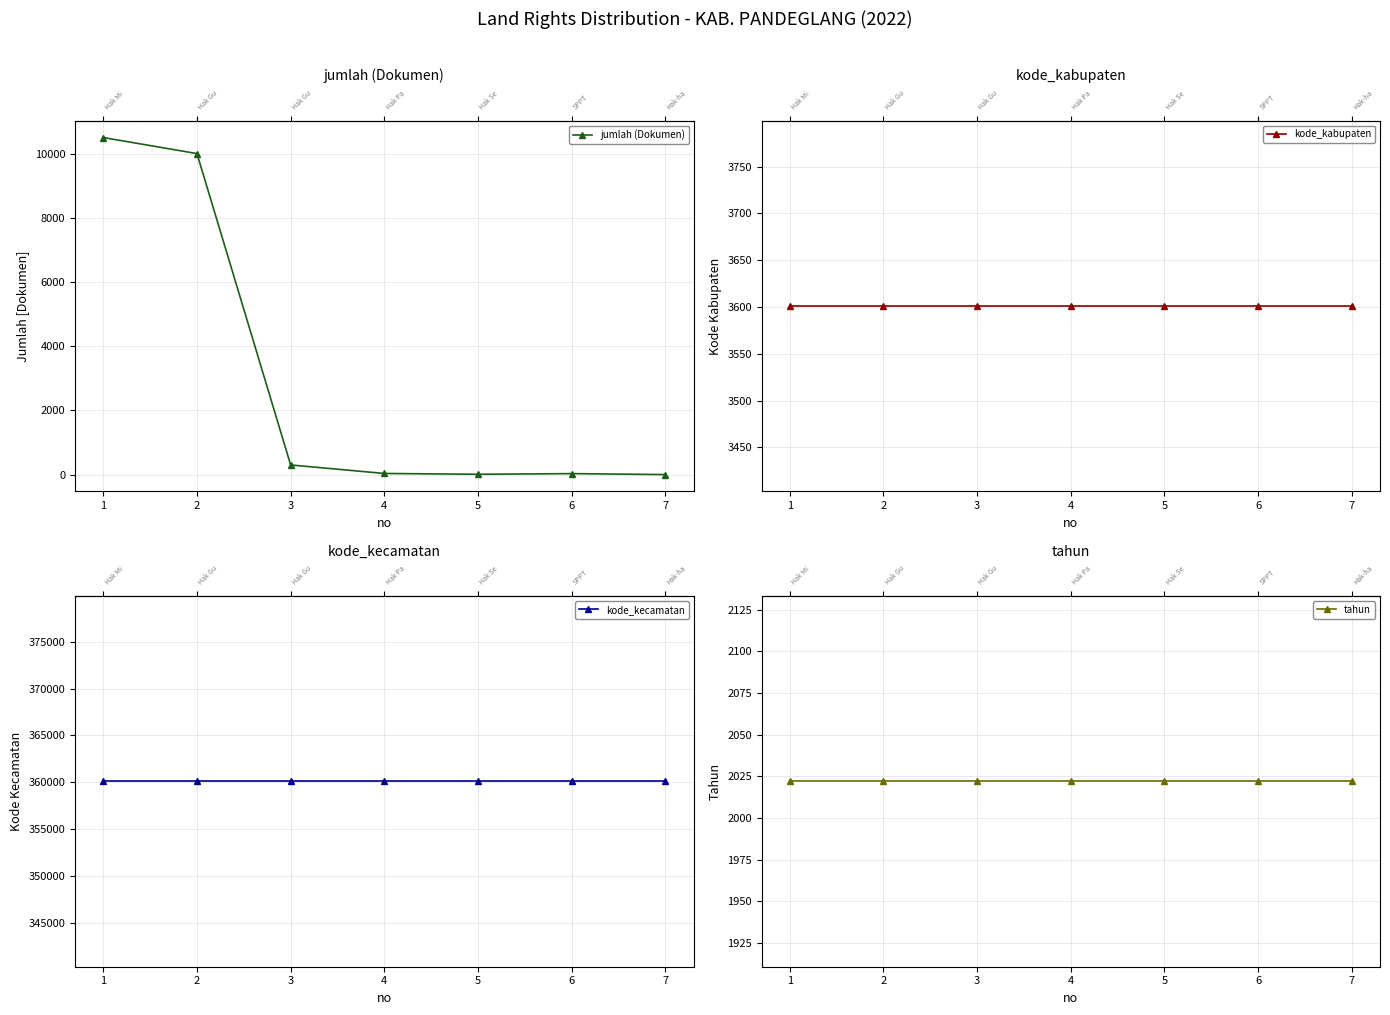

What are all the series names shown in the legend?

jumlah (Dokumen), kode_kabupaten, kode_kecamatan, tahun